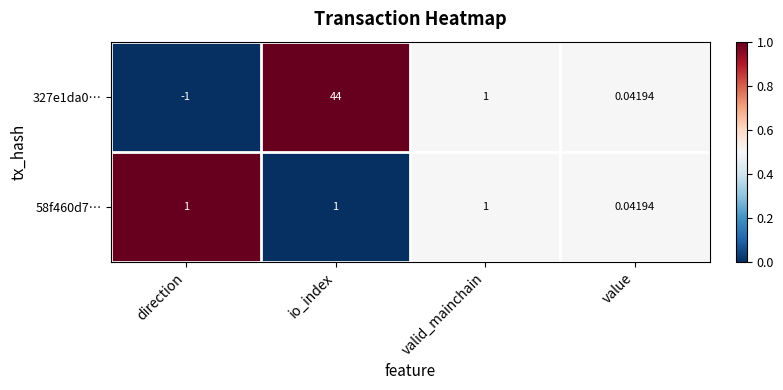

What is the greatest value displayed?

44.0